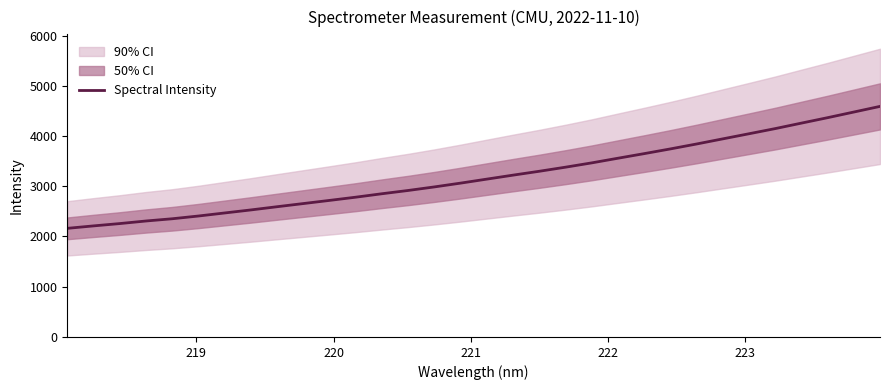

What is the highest value of the Spectral Intensity series?

4589.9